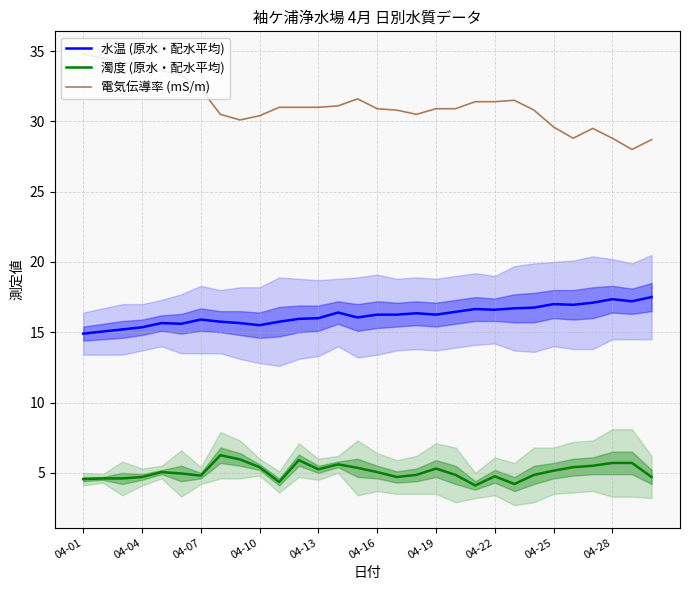

True or false: 濁度 (原水・配水平均) and 電気伝導率 (mS/m) intersect in this chart.

False